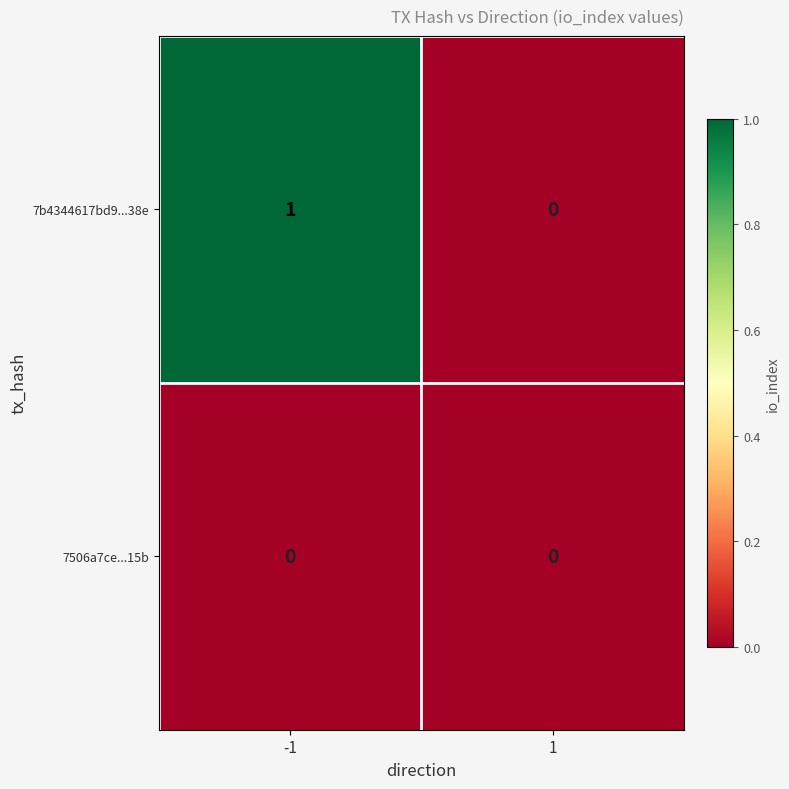

List the series in order of their peak value, highest first.

7b4344617bd9...38e, 7506a7ce...15b